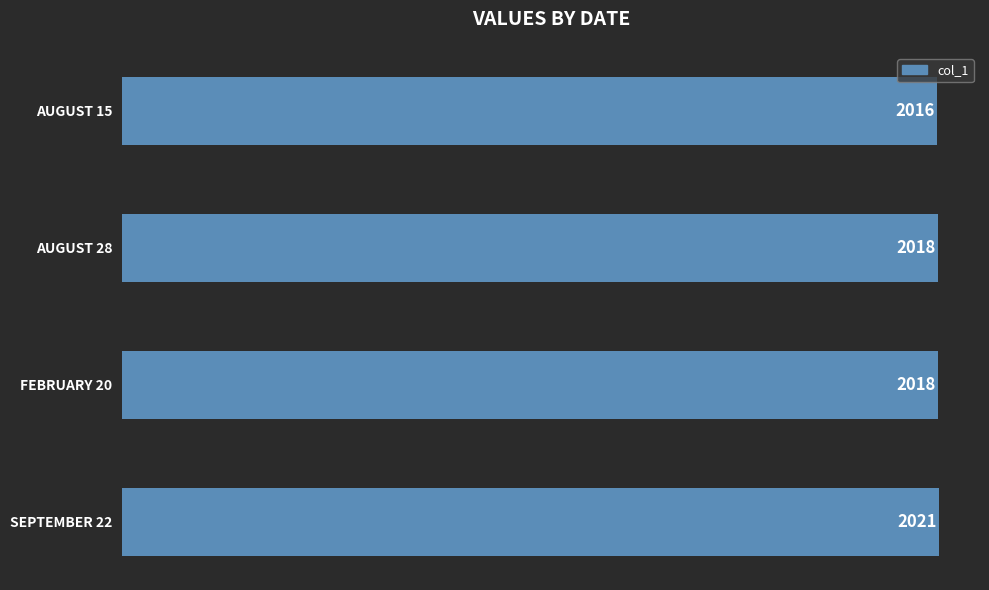

Is it true that the value at SEPTEMBER 22 is 3526?

False